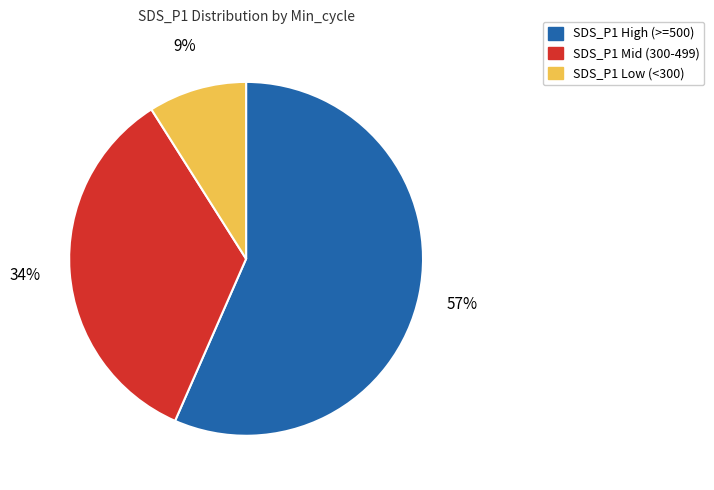

Is there a majority slice in this chart?

Yes